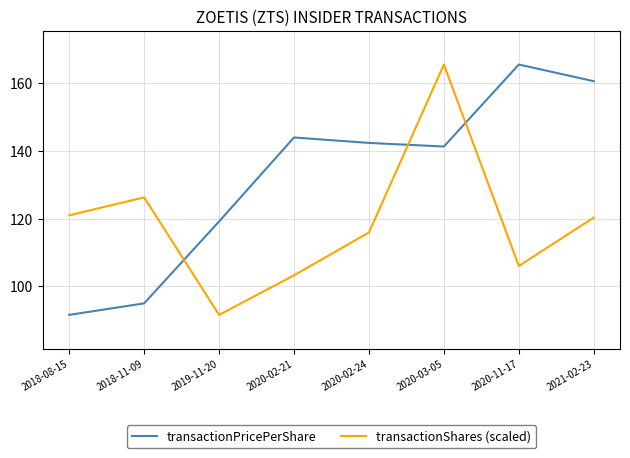

Which series has the largest total across all categories?

transactionPricePerShare